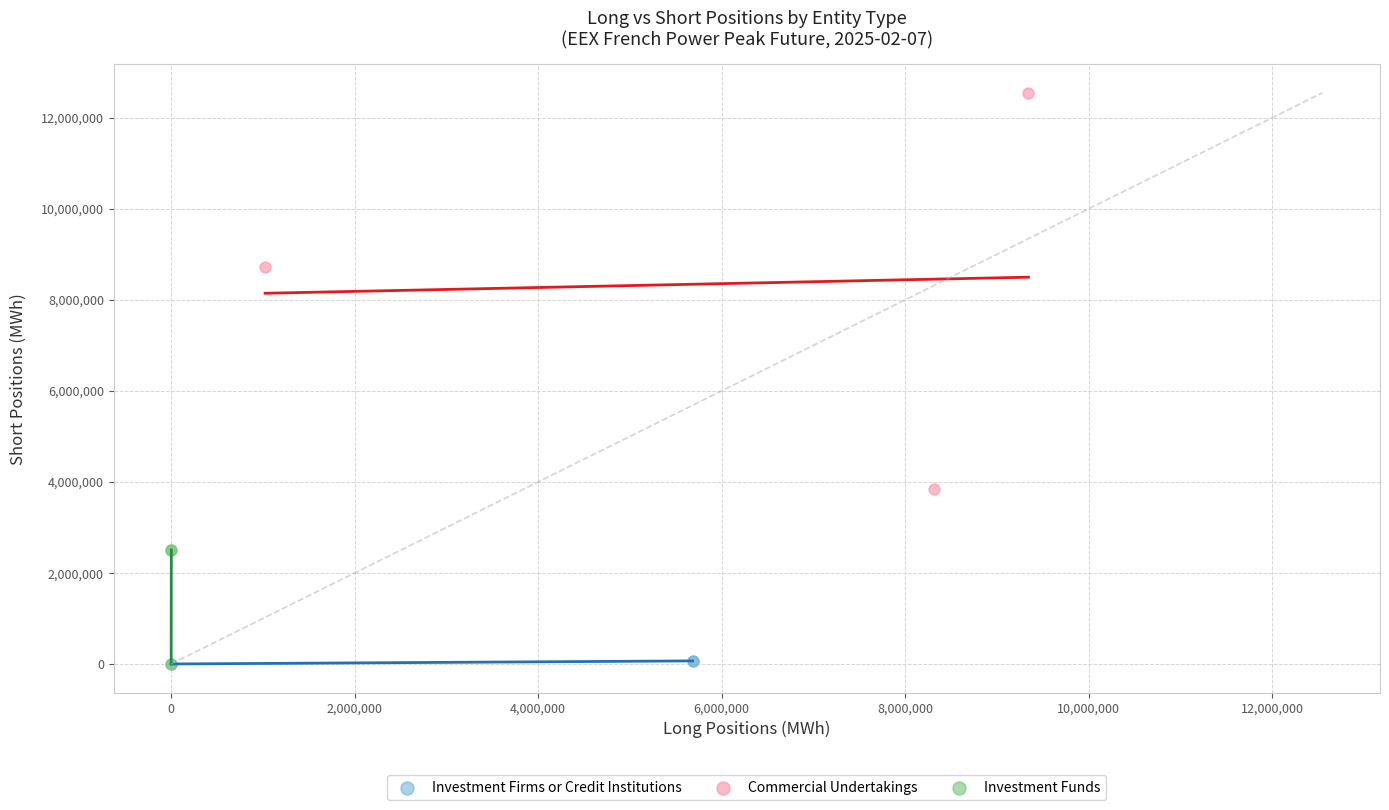

Which series reaches the maximum Y coordinate?

Commercial Undertakings